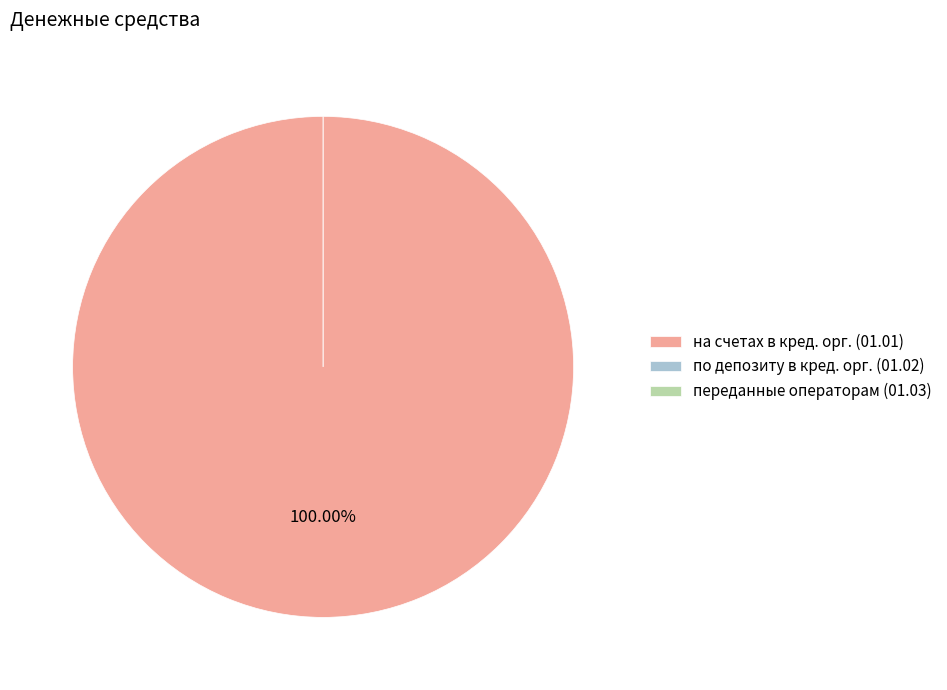

Is there a majority slice in this chart?

No